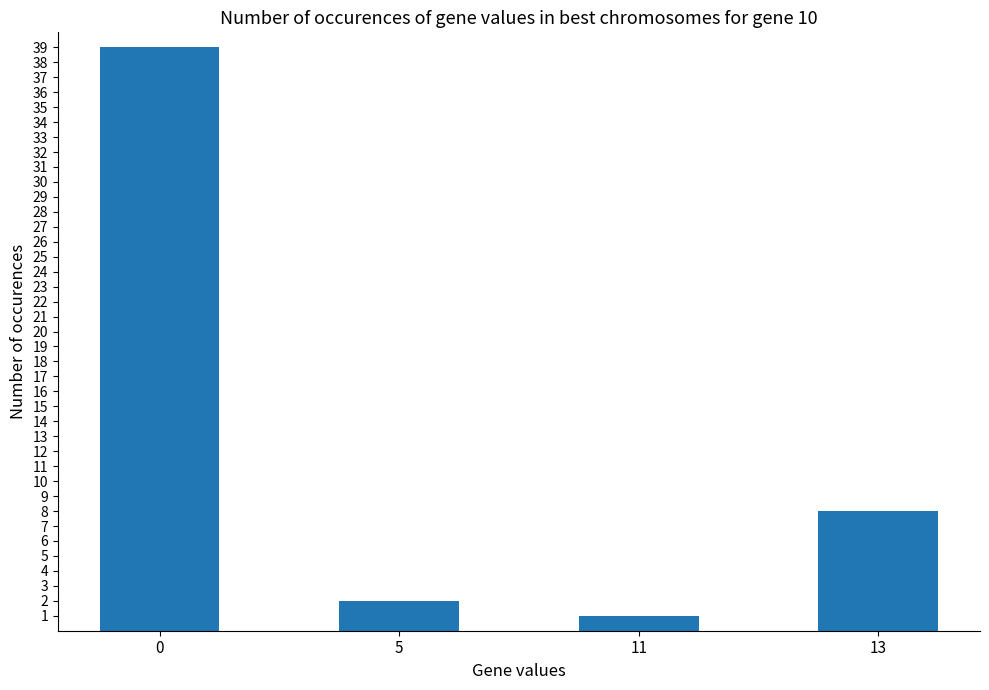

What is the sum of all values?

50